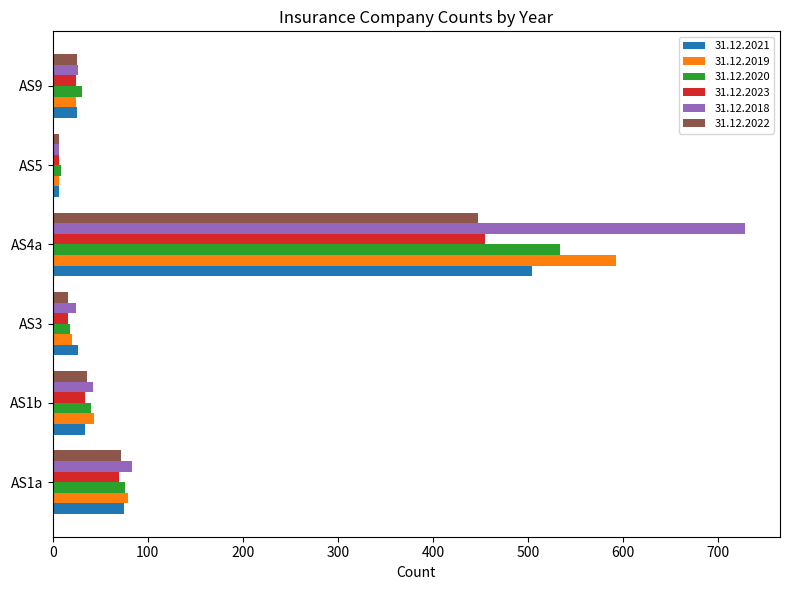

Is the value of 31.12.2022 at AS9 greater than the value of 31.12.2020 at AS1a?

No